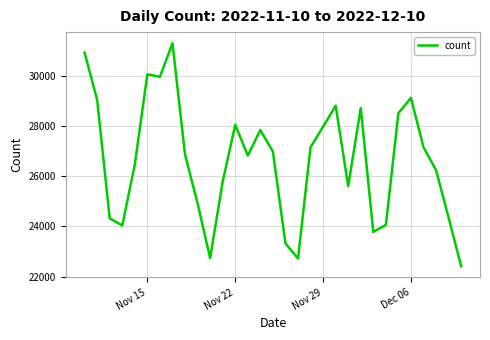

What is the difference between the maximum and minimum values?

8913